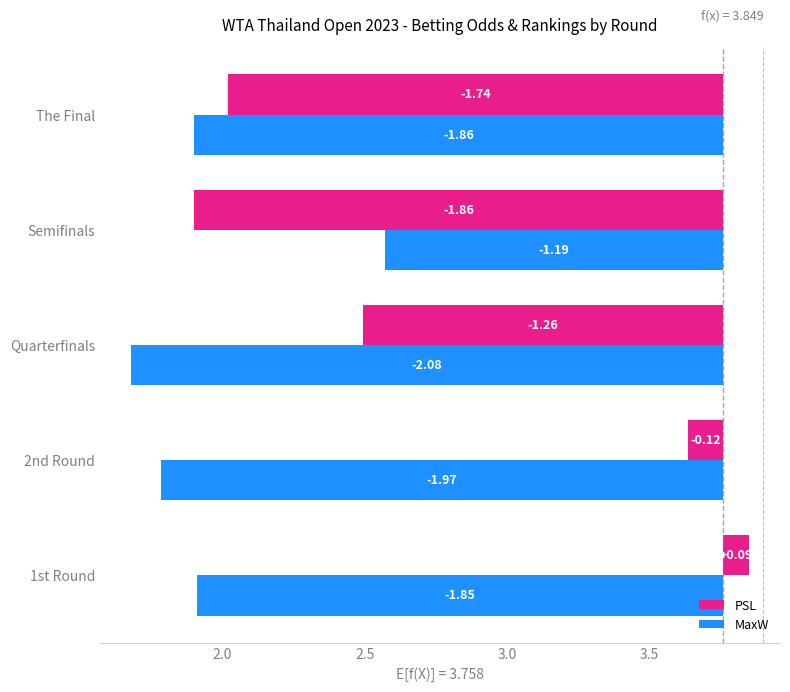

Reading left to right, list all the values displayed in this chart.

PSL: 0.1	-0.1	-1.3	-1.9	-1.7
MaxW: -1.8	-2.0	-2.1	-1.2	-1.9